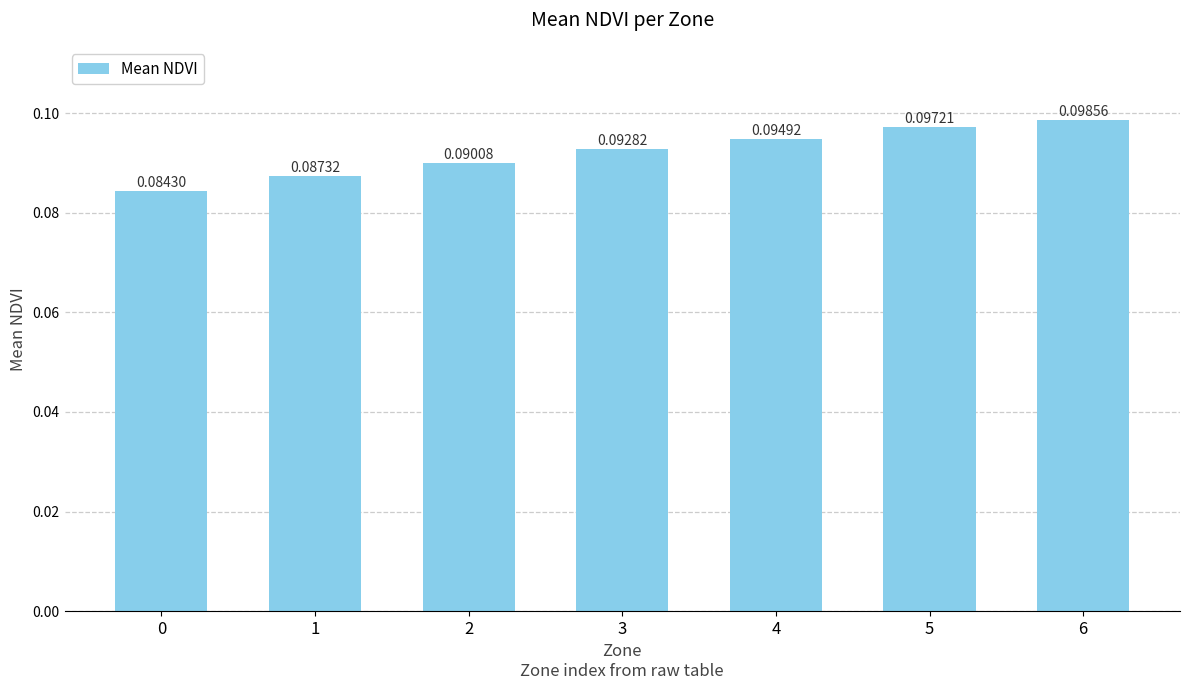

List the labels in order of value, smallest first.

0, 1, 2, 3, 4, 5, 6